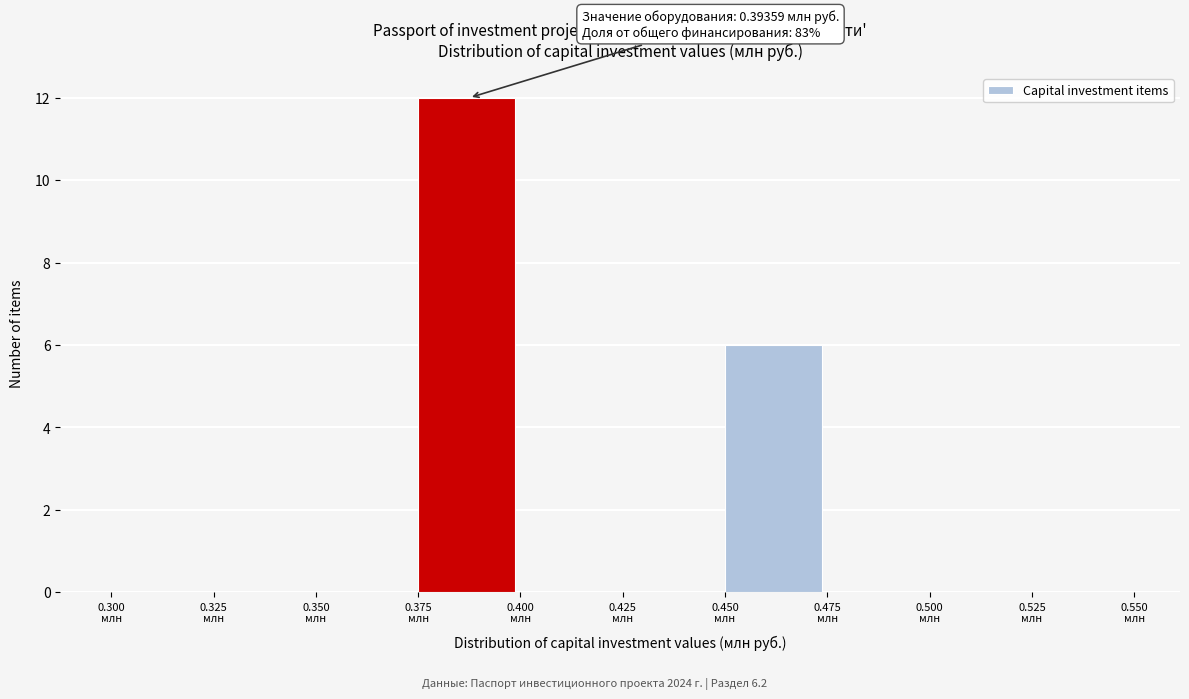

Over which range of the x-axis is the bar tallest?

0.375 to 0.400